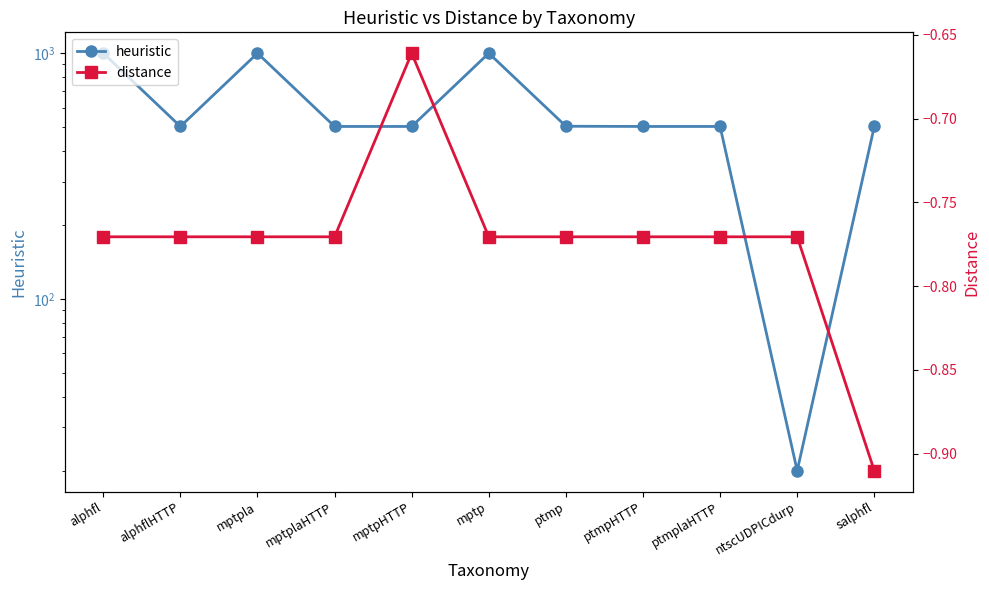

What are all the series names shown in the legend?

heuristic, distance